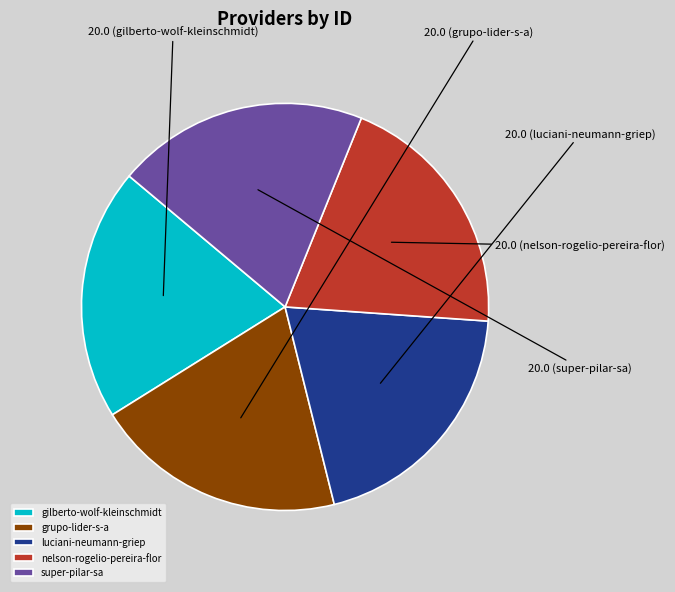

How many slices are in this pie chart?

5